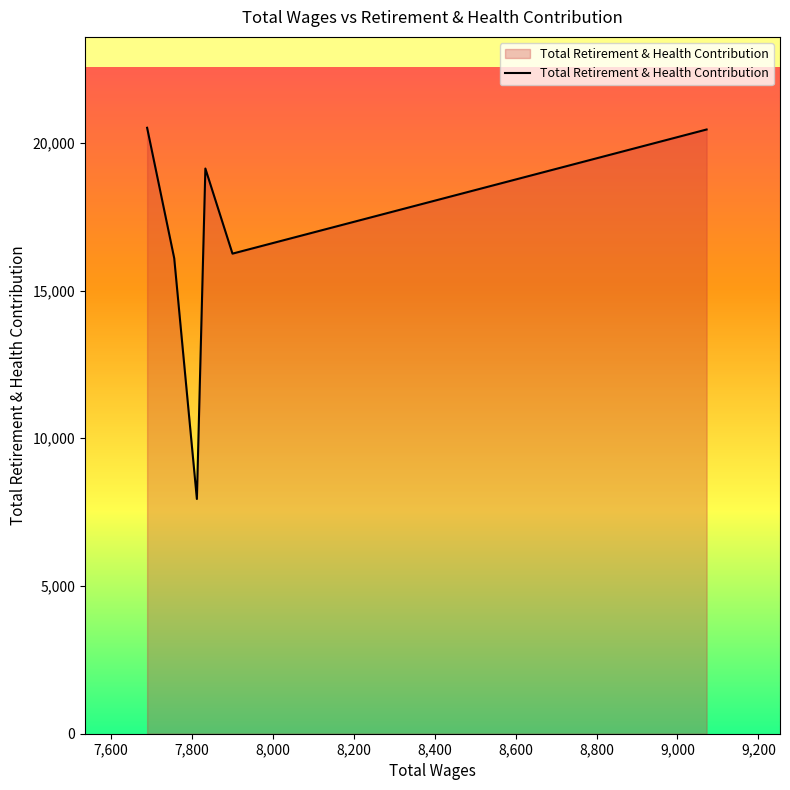

How many data points are less than 19130?

3